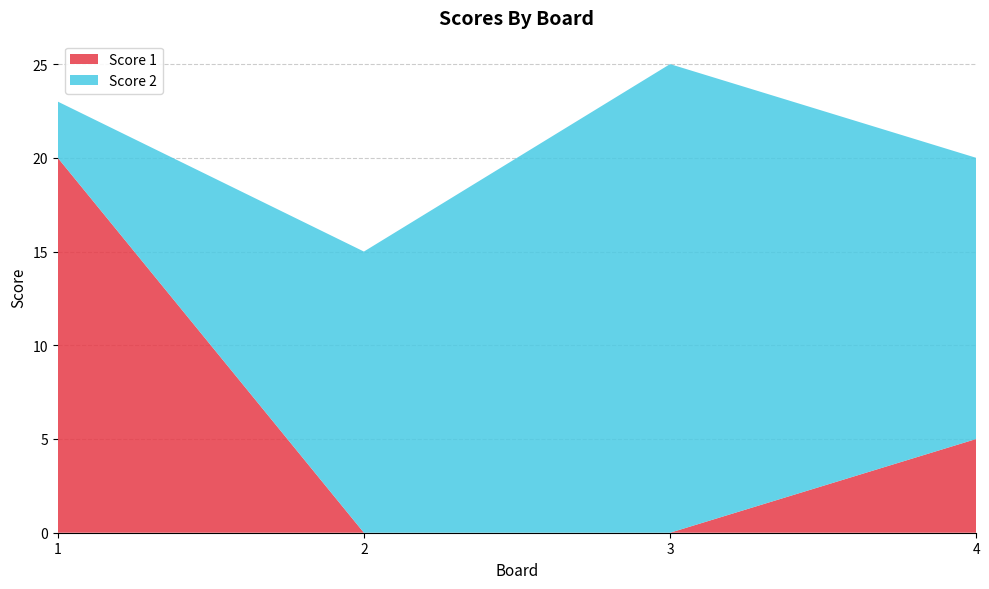

Reading right to left, transcribe all the data shown in this chart.

Score 1: 5	0	0	20
Score 2: 15	25	15	3